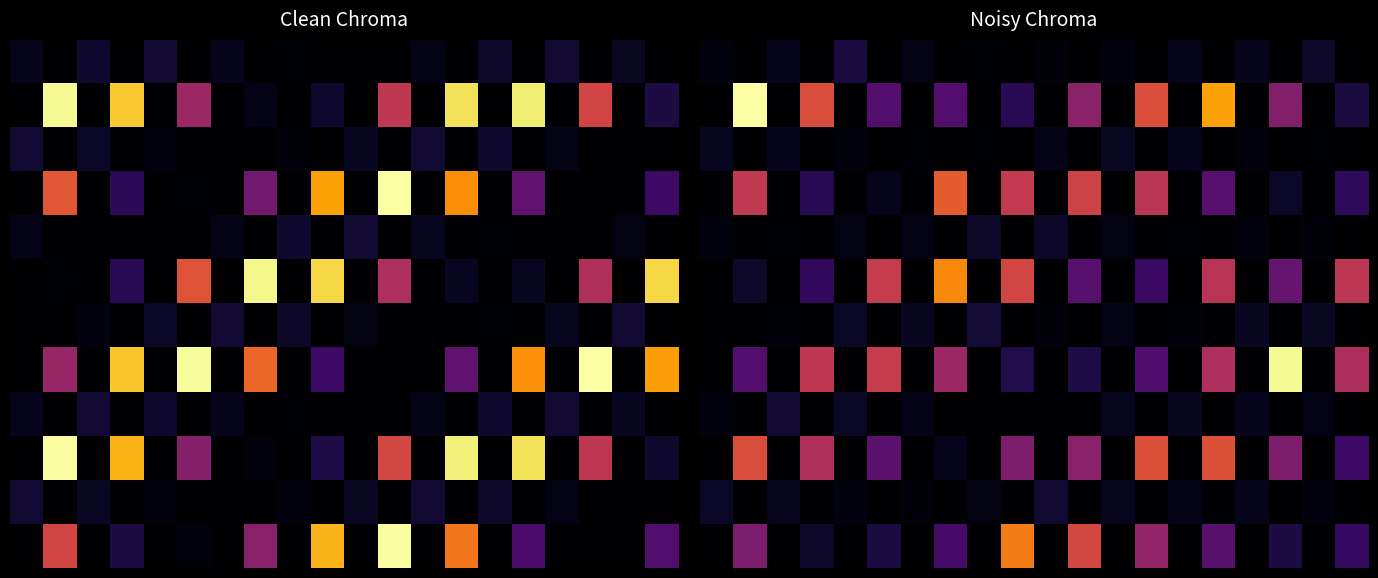

At which category is the sum across all series the highest?

15